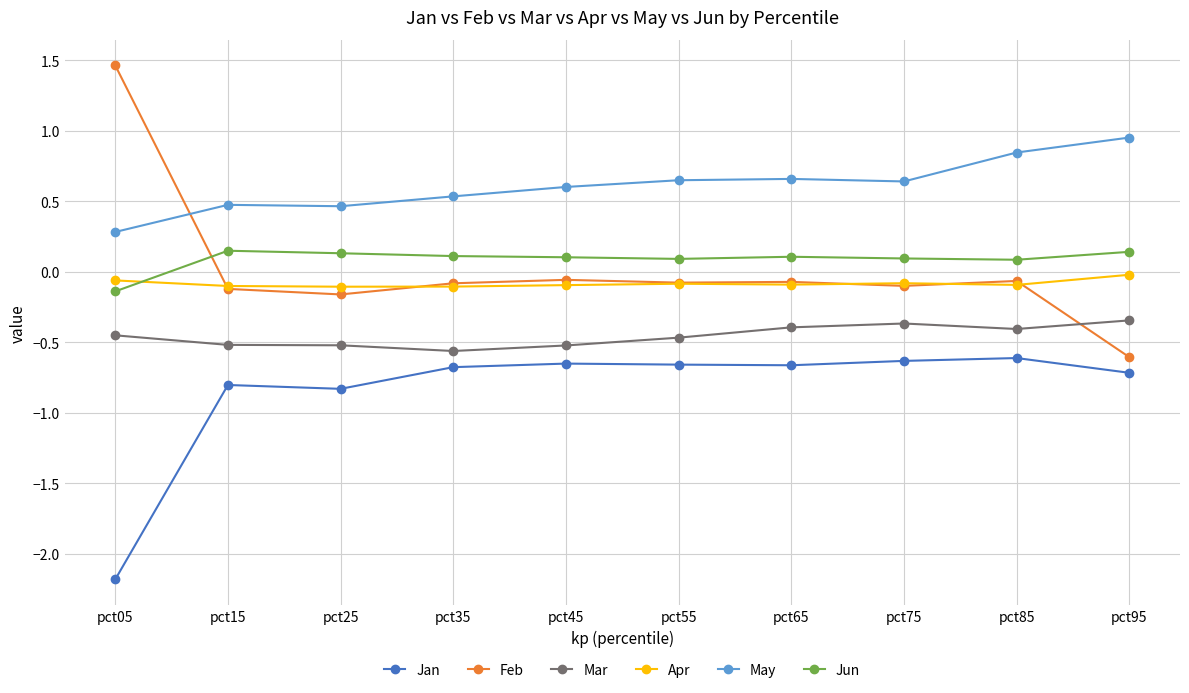

At how many categories does at least one series exceed 0?

10